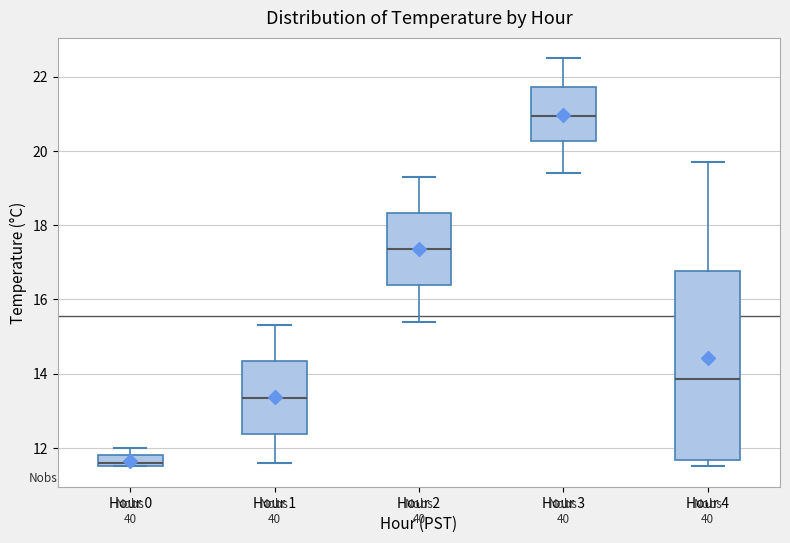

Which box has the lowest median line?

Hour 0